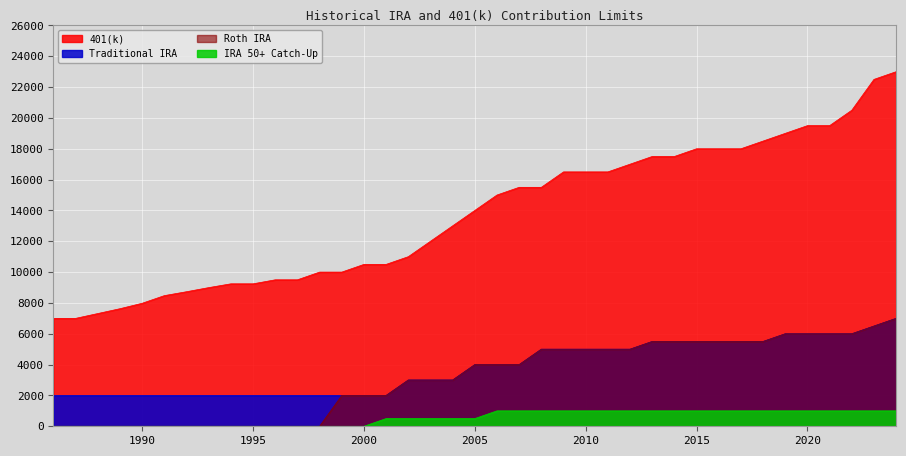

Reading left to right, transcribe all the data shown in this chart.

401(k): 7000	7000	7313	7627	7979	8475	8728	8994	9240	9240	9500	9500	10000	10000	10500	10500	11000	12000	13000	14000	15000	15500	15500	16500	16500	16500	17000	17500	17500	18000	18000	18000	18500	19000	19500	19500	20500	22500	23000
Traditional IRA: 2000	2000	2000	2000	2000	2000	2000	2000	2000	2000	2000	2000	2000	2000	2000	2000	3000	3000	3000	4000	4000	4000	5000	5000	5000	5000	5000	5500	5500	5500	5500	5500	5500	6000	6000	6000	6000	6500	7000
Roth IRA: 0	0	0	0	0	0	0	0	0	0	0	0	0	2000	2000	2000	3000	3000	3000	4000	4000	4000	5000	5000	5000	5000	5000	5500	5500	5500	5500	5500	5500	6000	6000	6000	6000	6500	7000
IRA 50+ Catch-Up: 0	0	0	0	0	0	0	0	0	0	0	0	0	0	0	500	500	500	500	500	1000	1000	1000	1000	1000	1000	1000	1000	1000	1000	1000	1000	1000	1000	1000	1000	1000	1000	1000